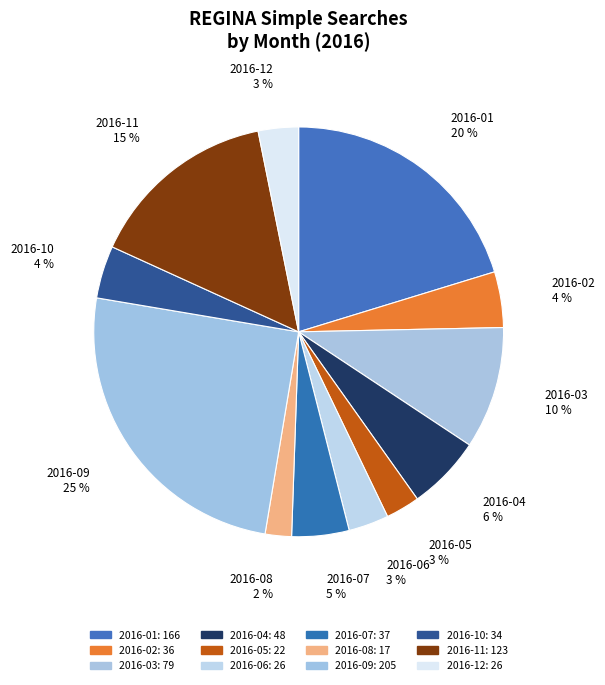

Combined, do 2016-07 and 2016-03 account for over 50%?

No